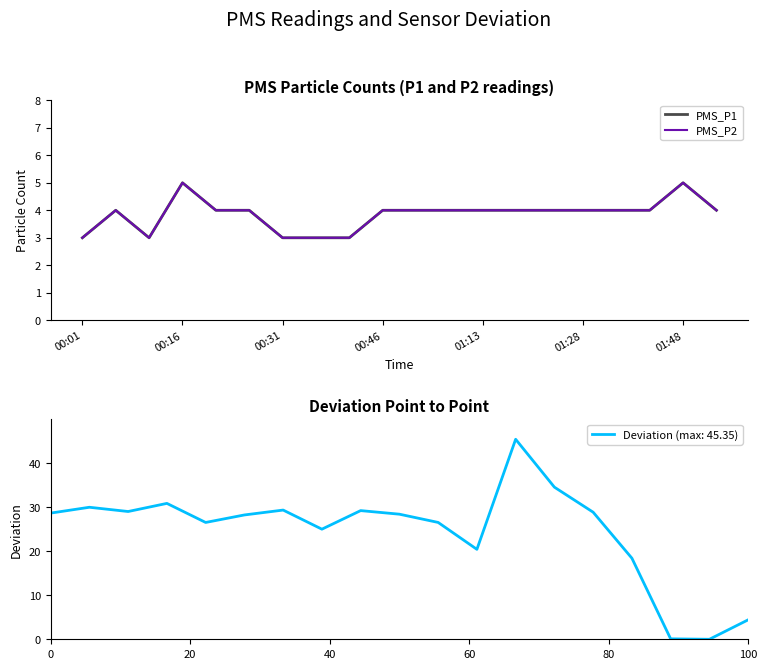

How many lines are shown in the chart?

2